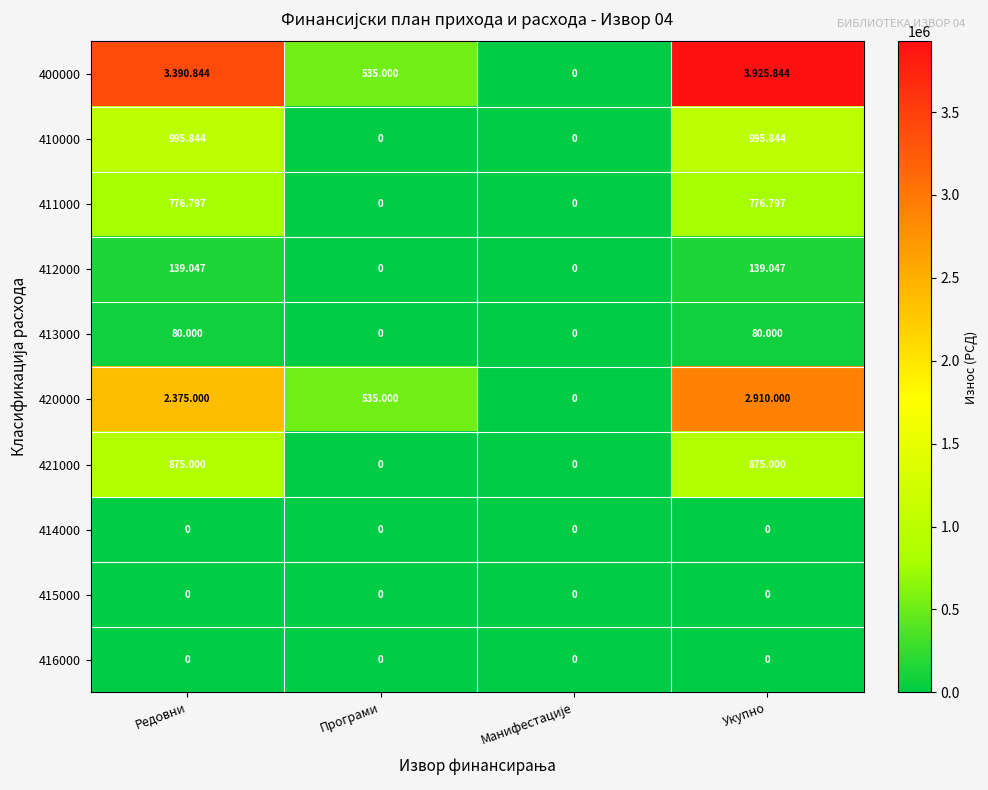

What is the spread (max minus min) of values at Укупно?

3925844